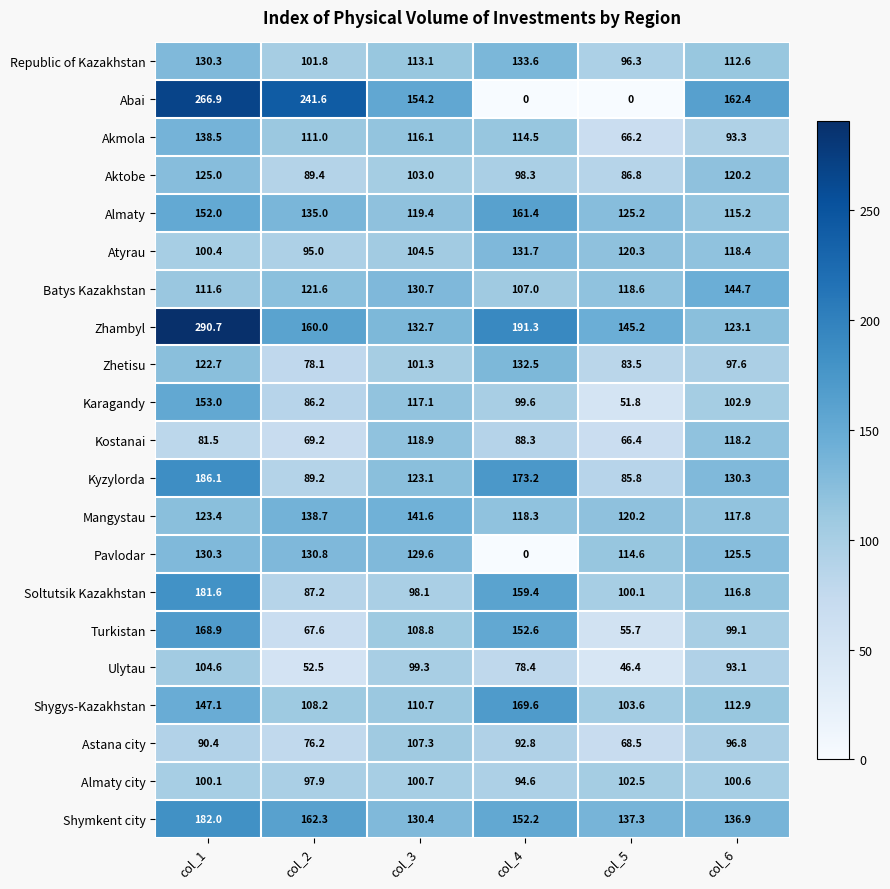

How many data points does each series have?

6